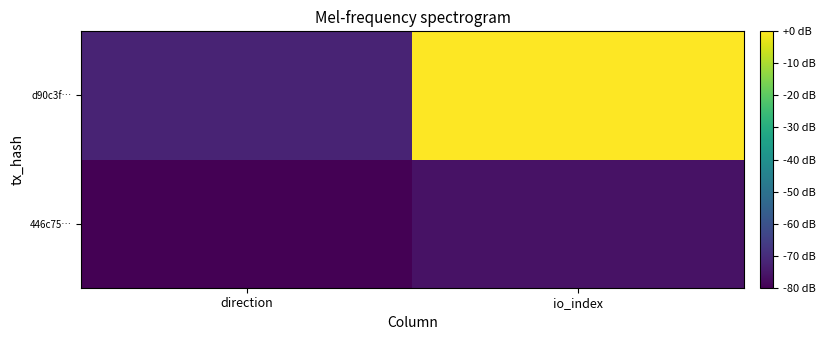

Which label corresponds to the smallest value in the chart?

direction